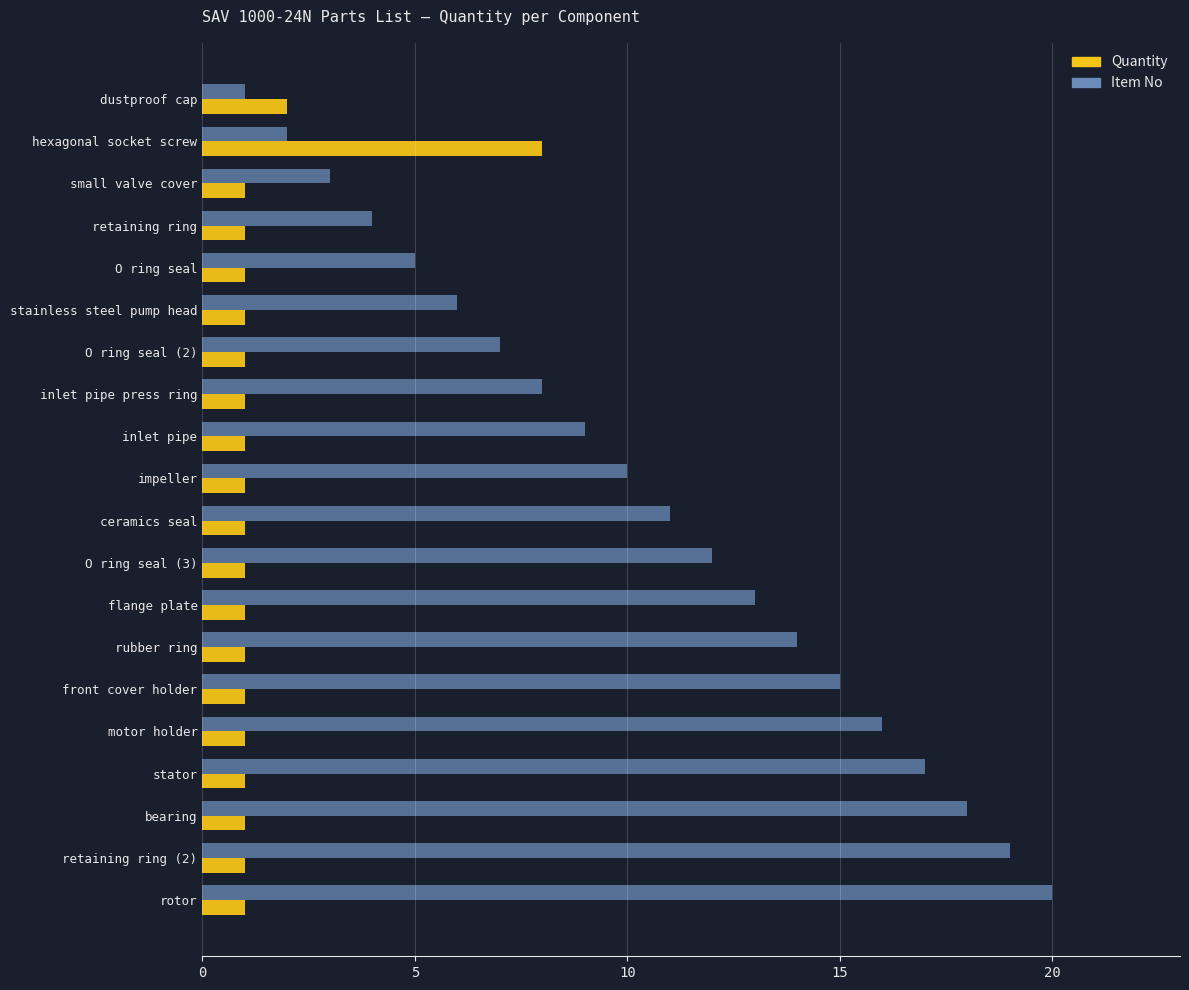

What are all the series names shown in the legend?

Quantity, Item No